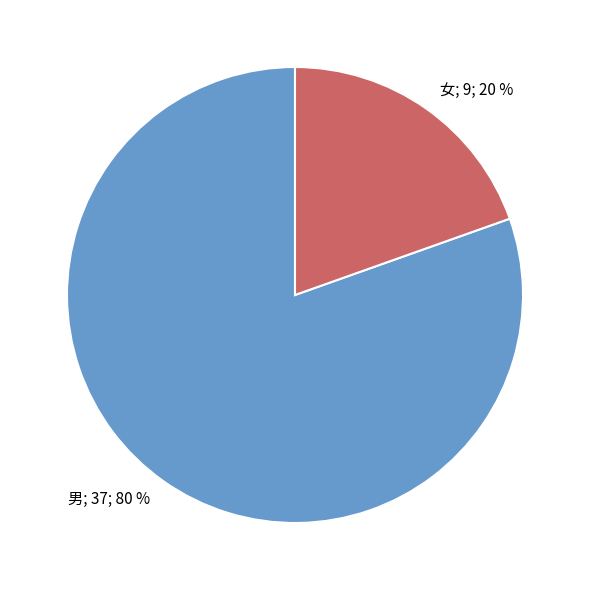

Is there a majority slice in this chart?

Yes